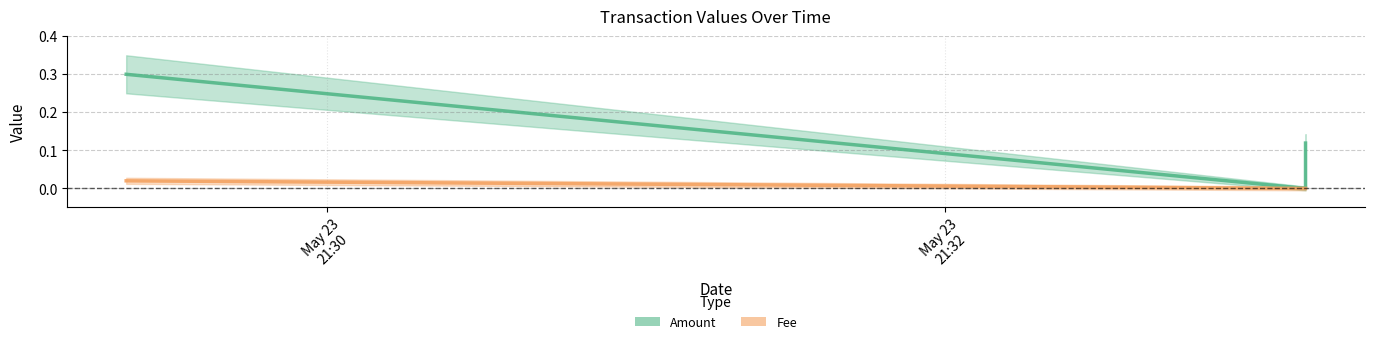

At which category is the sum across all series the highest?

2022-05-23 21:29:21